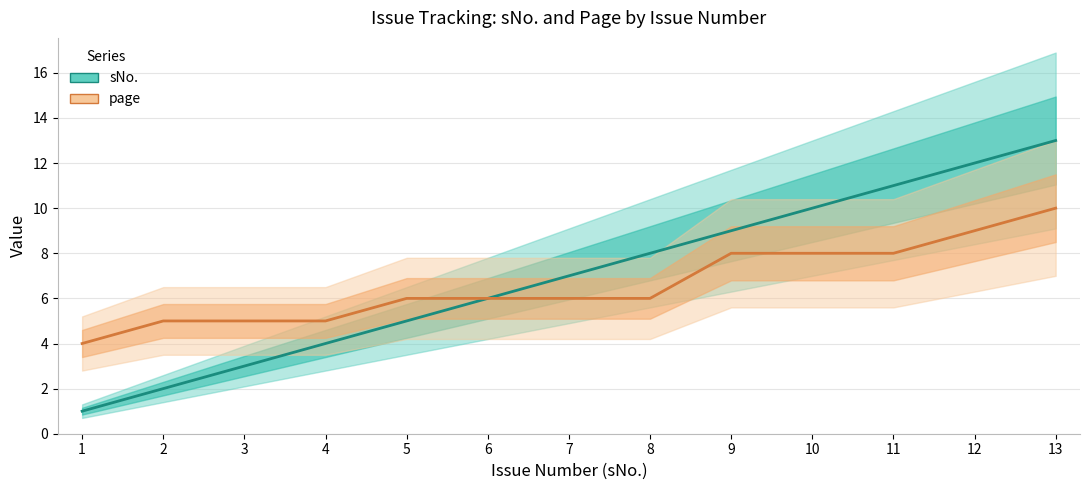

What is the difference between the maximum and minimum values in the sNo. series?

12